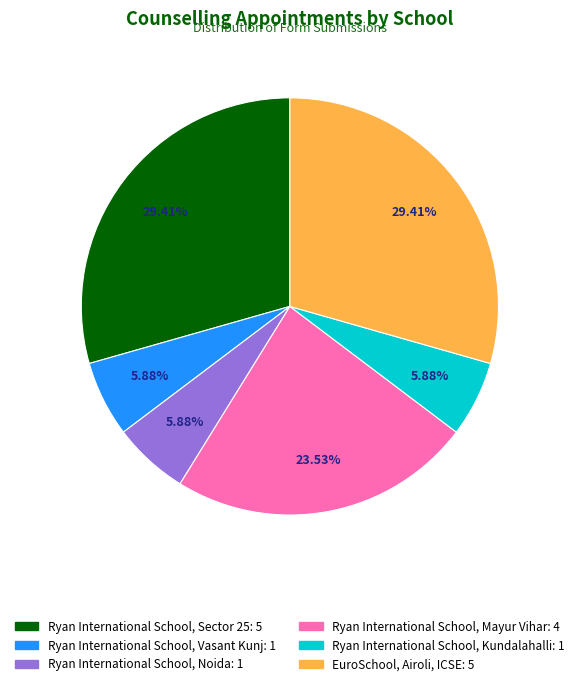

Is it true that Ryan International School, Mayur Vihar is 11% of the pie?

False